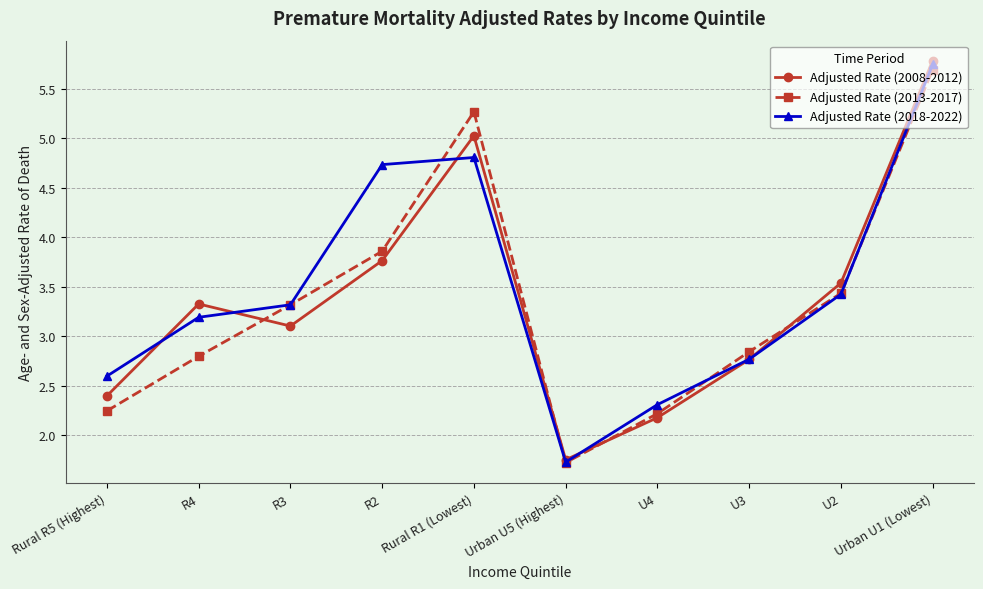

What is the average value of the Adjusted Rate (2013-2017) series?

3.3